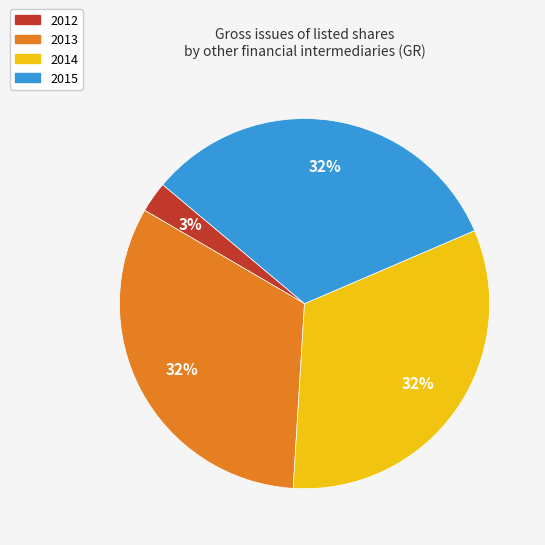

Is there a majority slice in this chart?

No